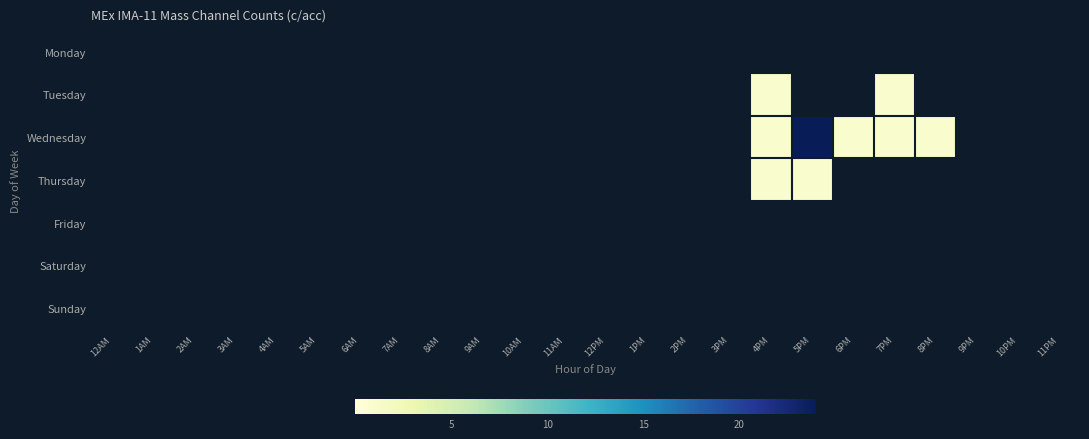

Which series has the largest range (max minus min)?

Wednesday